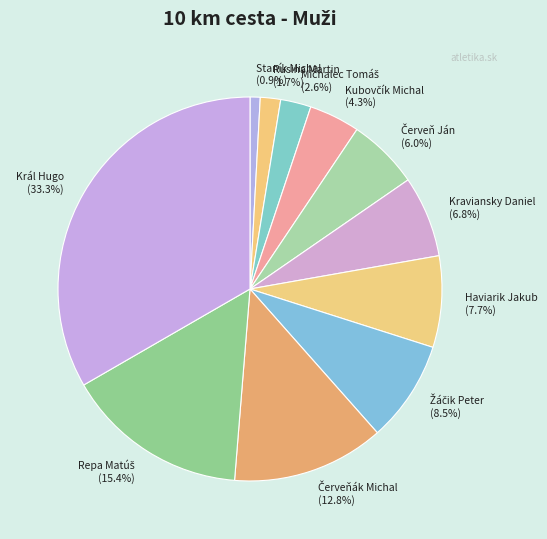

Is the sum of Haviarik Jakub and Staník Michal greater than half?

No